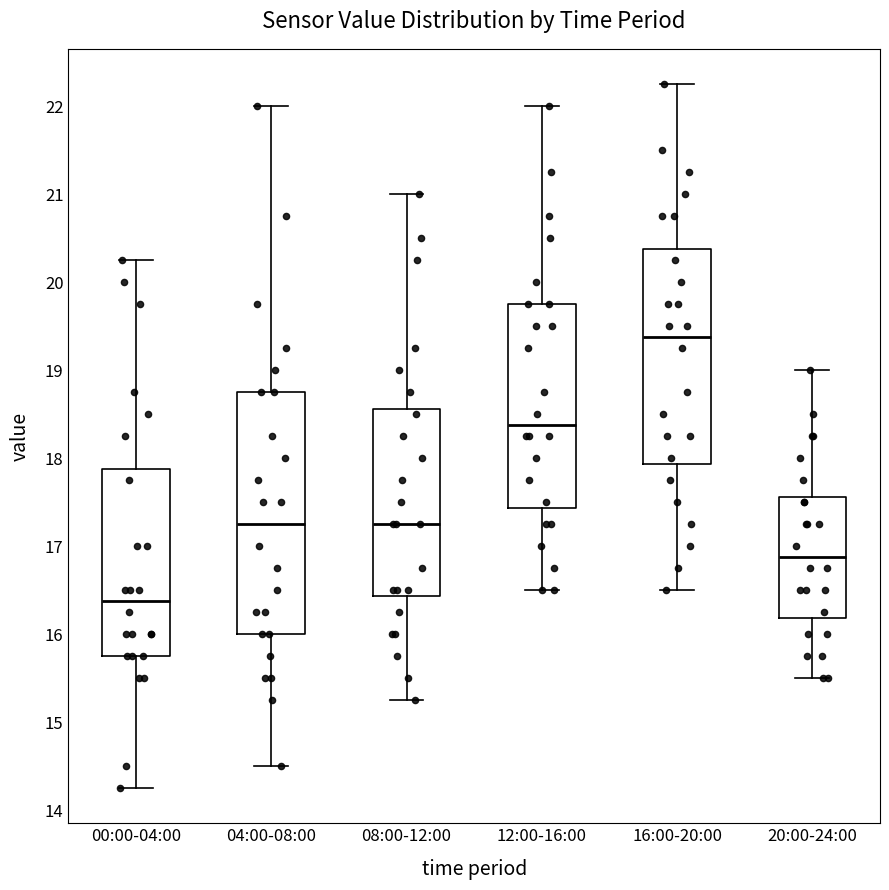

Which box is the tallest, from its lower edge to its upper edge?

04:00-08:00